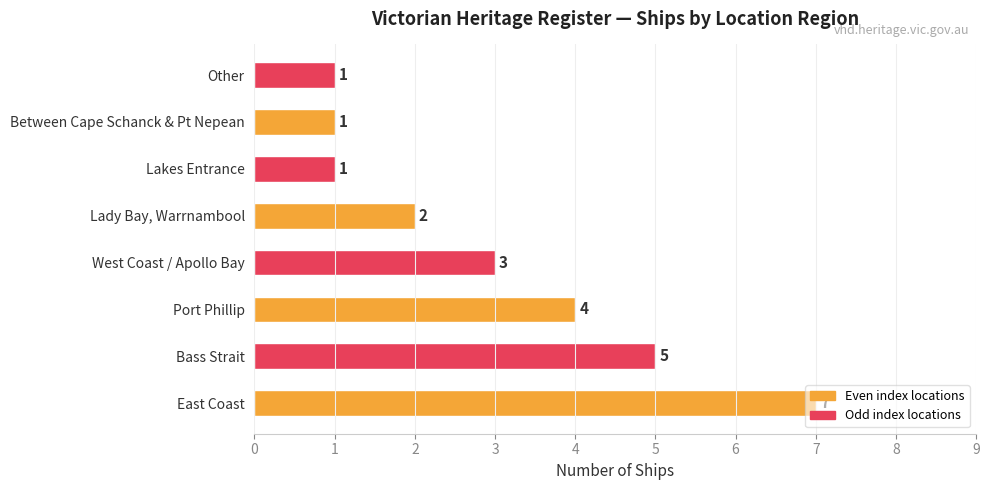

What is the difference between the second highest and second lowest values?

4